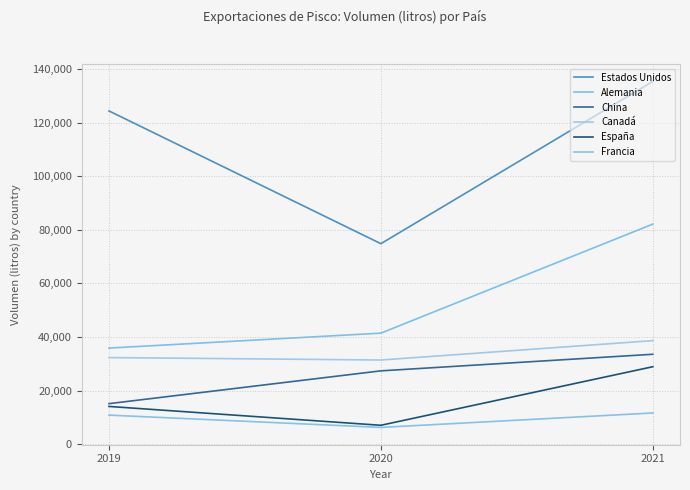

What is the minimum value for Estados Unidos?

74833